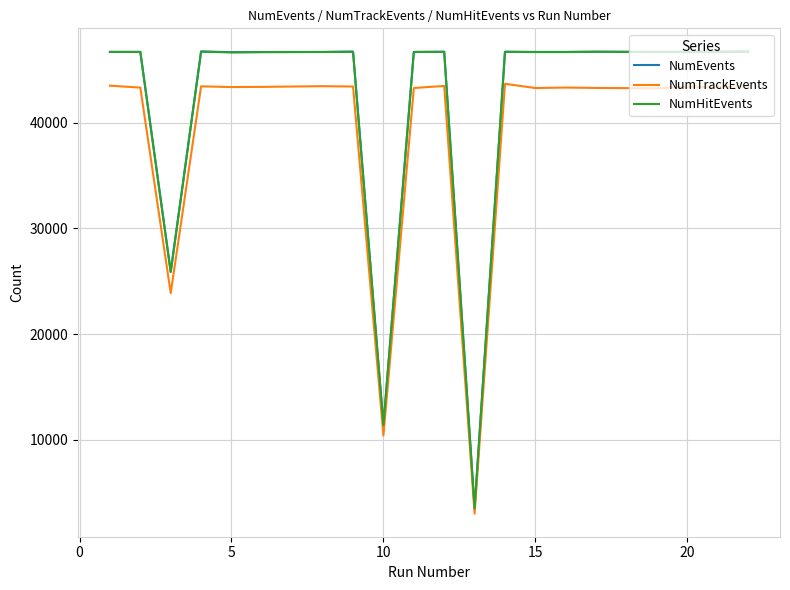

What are all the series names shown in the legend?

NumEvents, NumTrackEvents, NumHitEvents